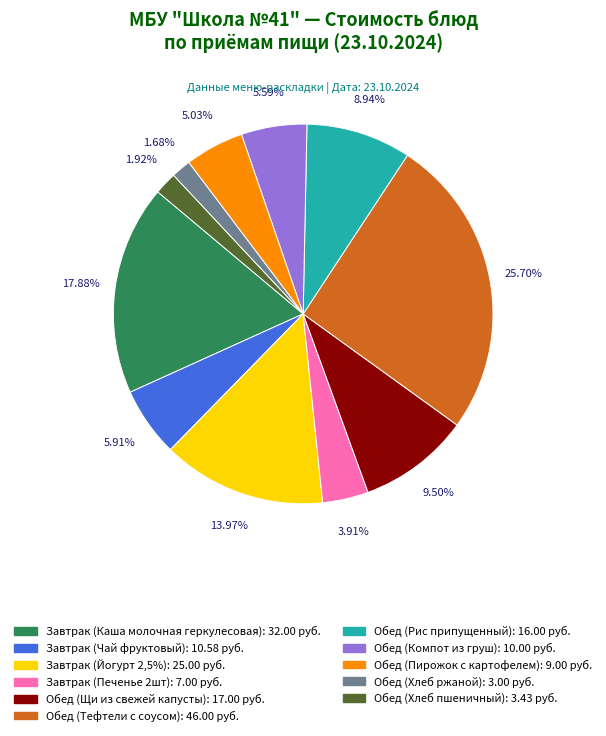

Does Обед (Рис припущенный) represent more than half of the total?

No